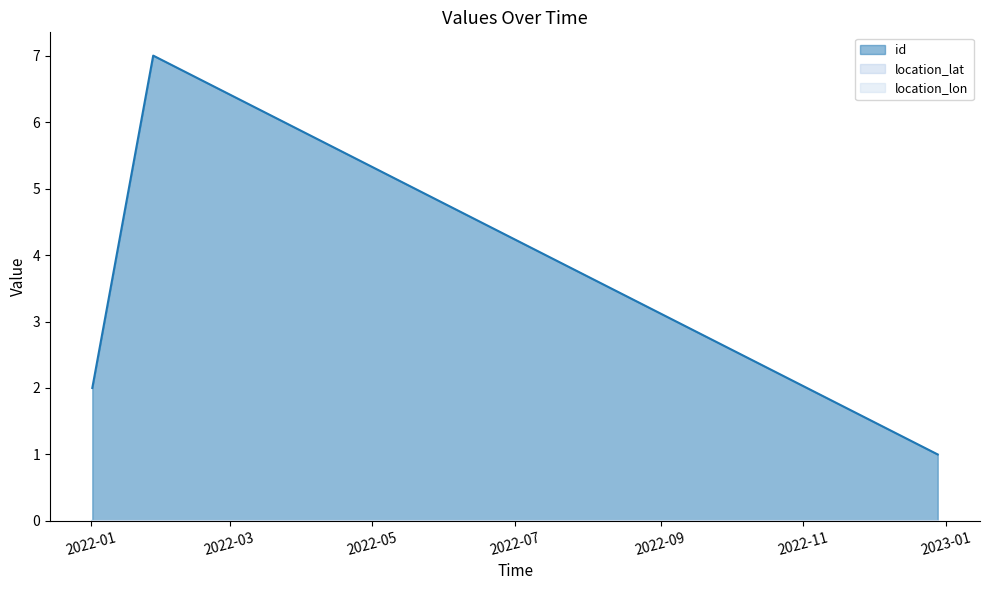

How many id values are between 1 and 7?

3